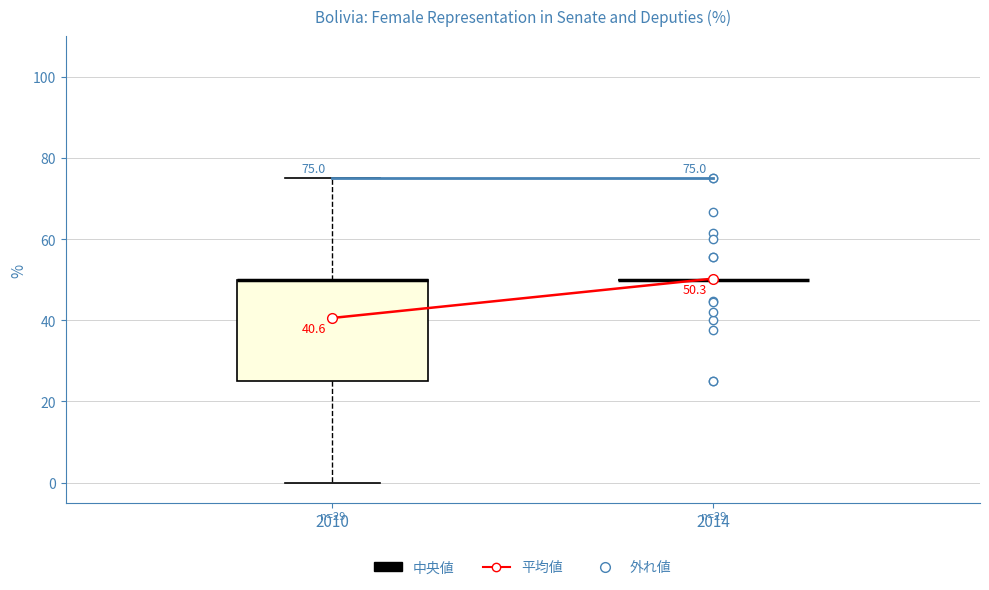

Which box is the tallest, from its lower edge to its upper edge?

2010